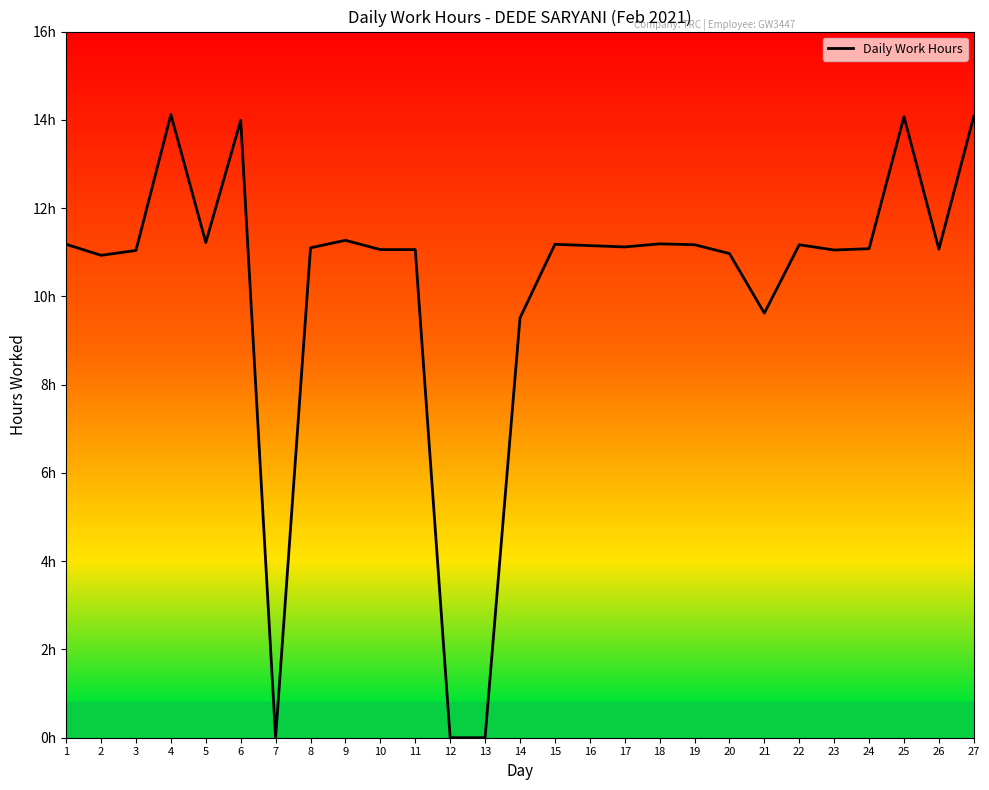

Is this an area chart (filled region under the line)?

No